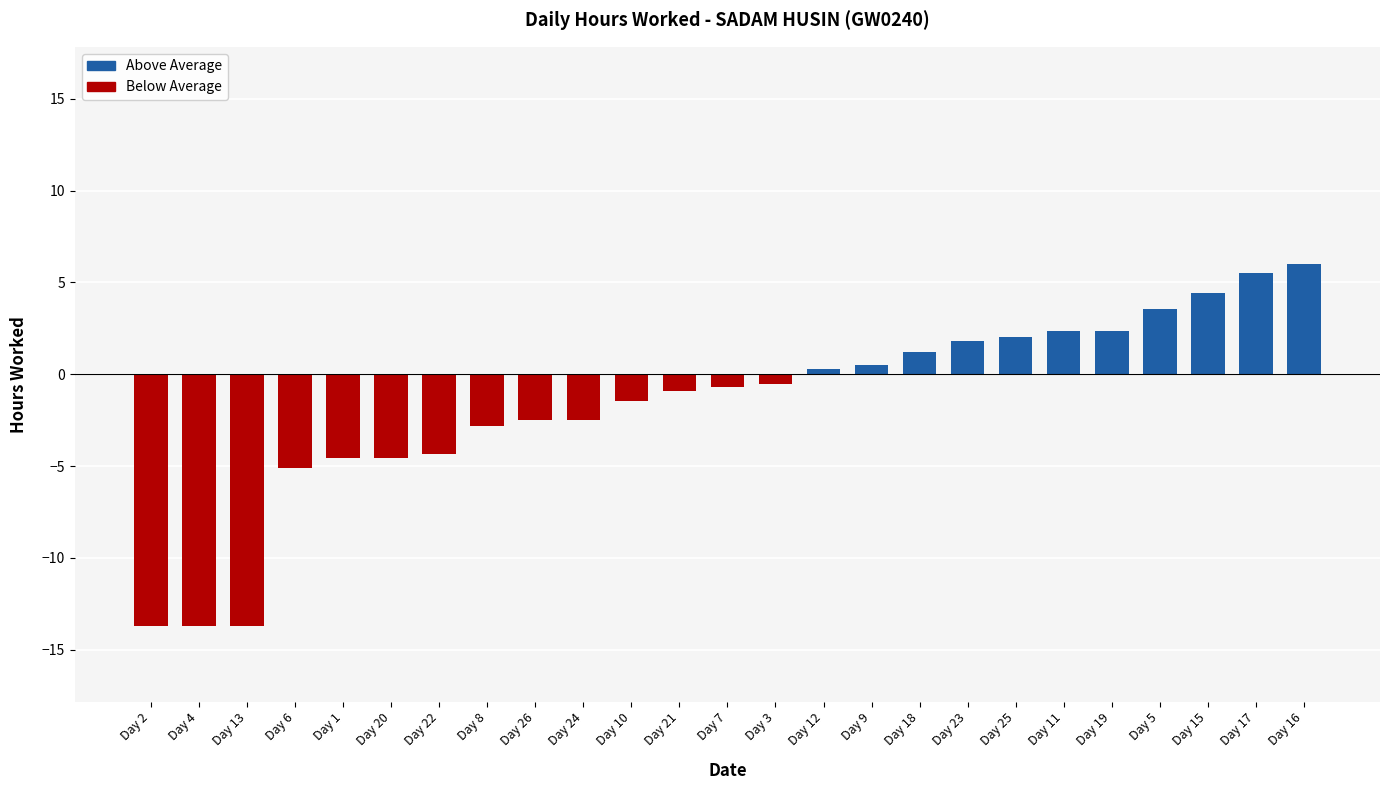

The value at Day 19 is 2.4. True or false?

True